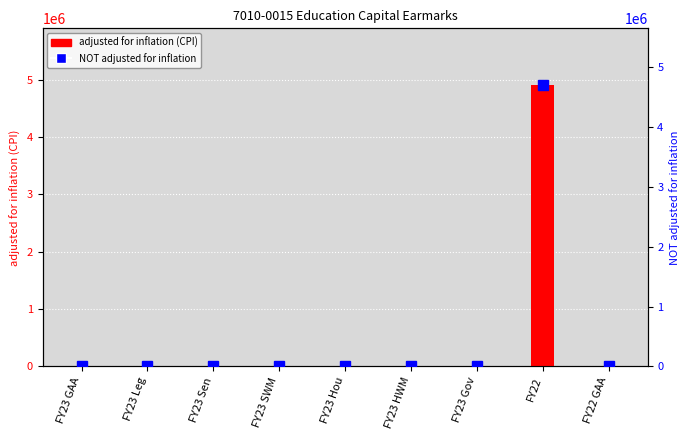

The NOT adjusted for inflation series shows 2077779 at FY23 HWM. True or false?

False